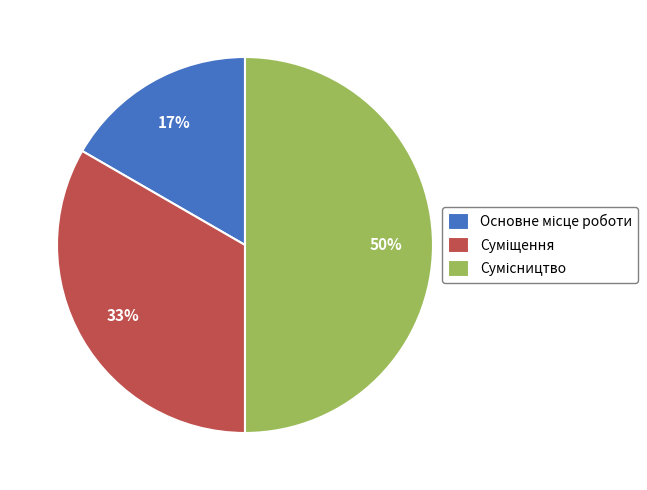

To the nearest percent, what is the average slice percentage?

33%